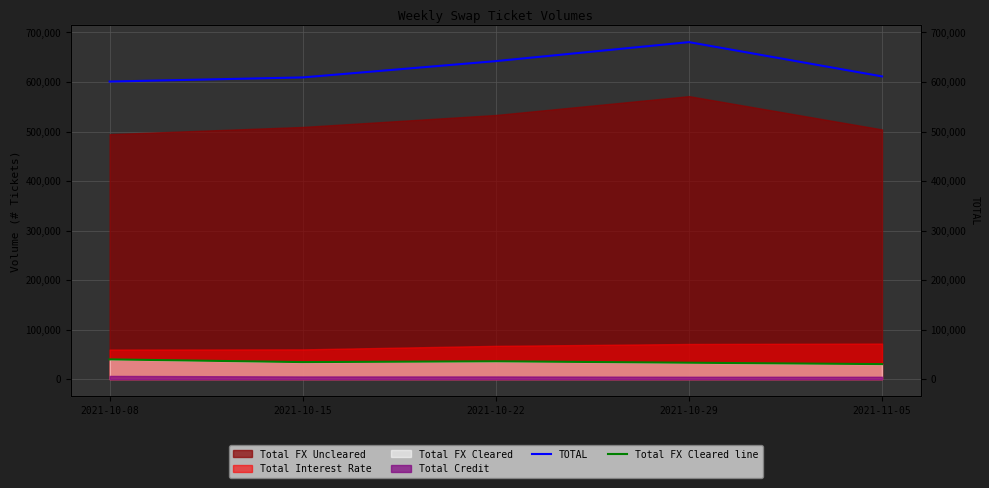

Which series has the largest total across all categories?

TOTAL